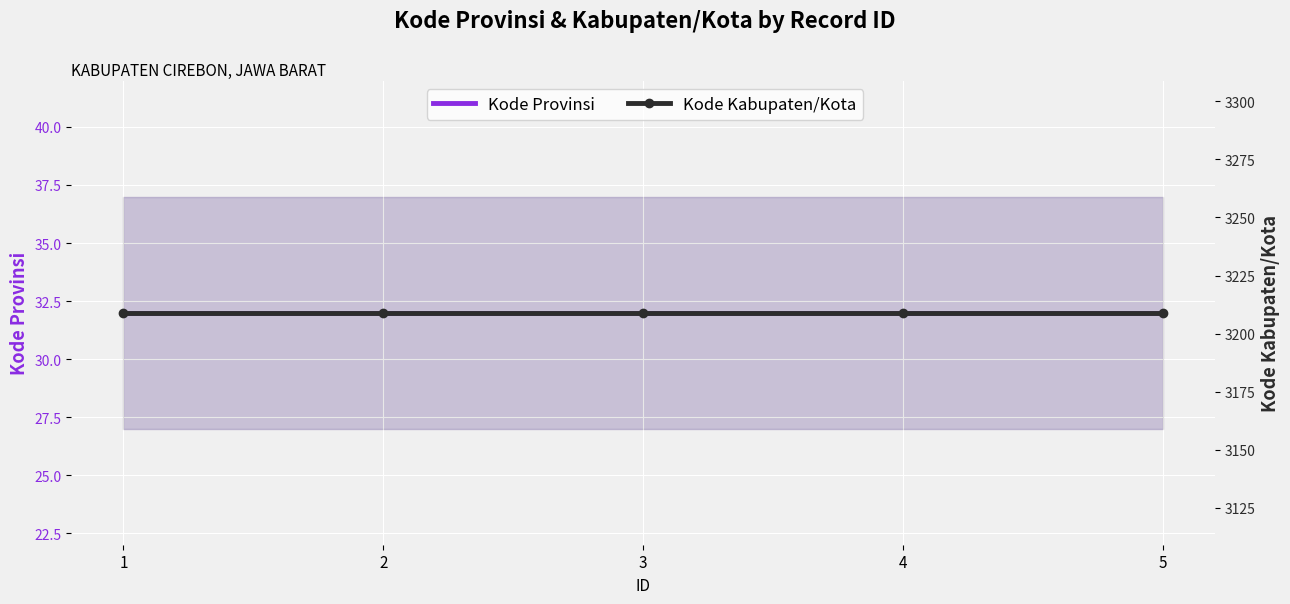

Rank the series at 1 from lowest to highest value.

Kode Provinsi, Kode Kabupaten/Kota